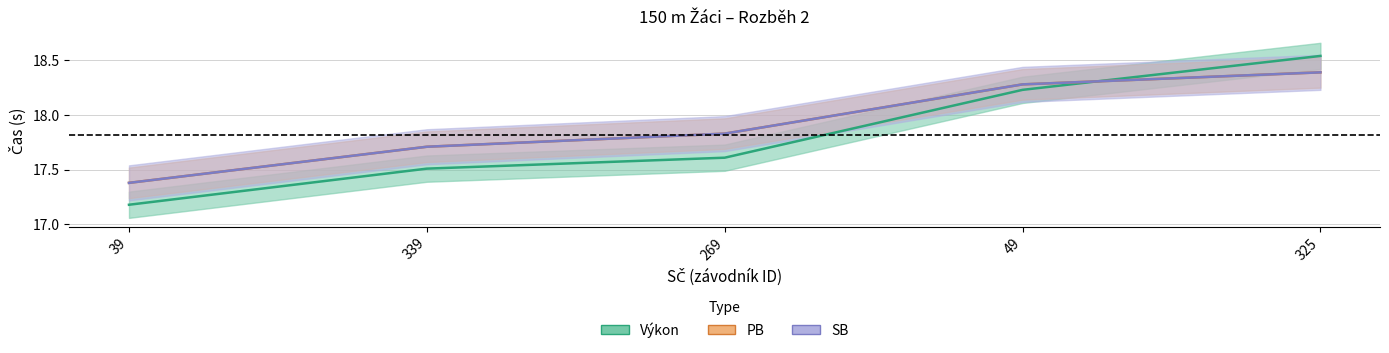

What is the value of the SB point at the 3rd from the left?

17.8